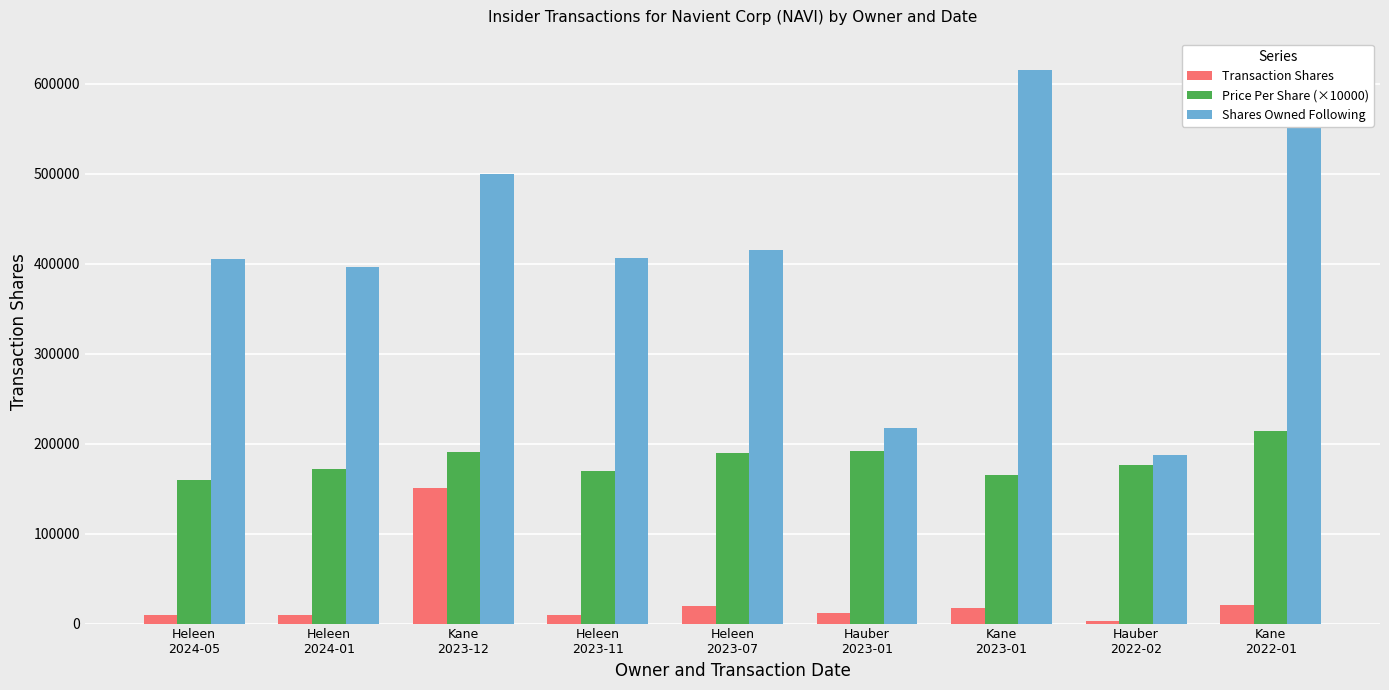

How many values in the Shares Owned Following series are below 406408?

4